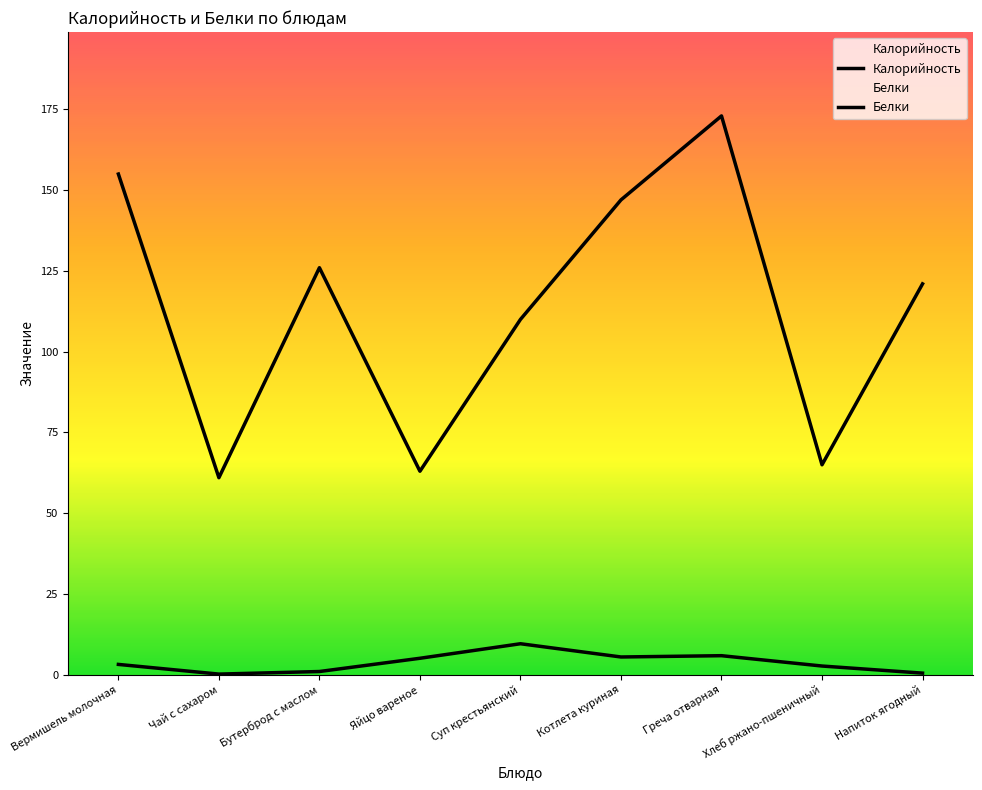

Rank the series by their average value, from lowest to highest.

Белки, Калорийность